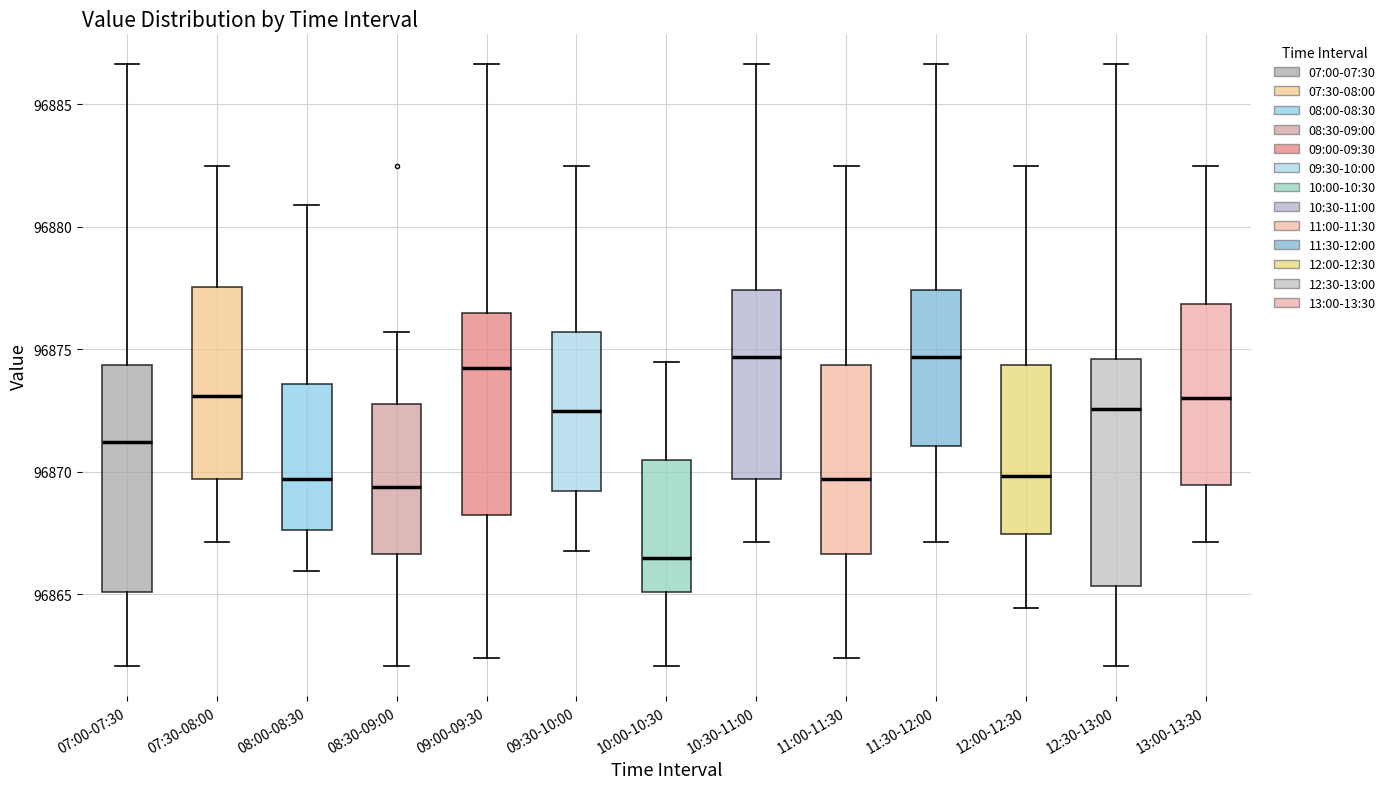

Which box's median line is the lowest?

10:00-10:30